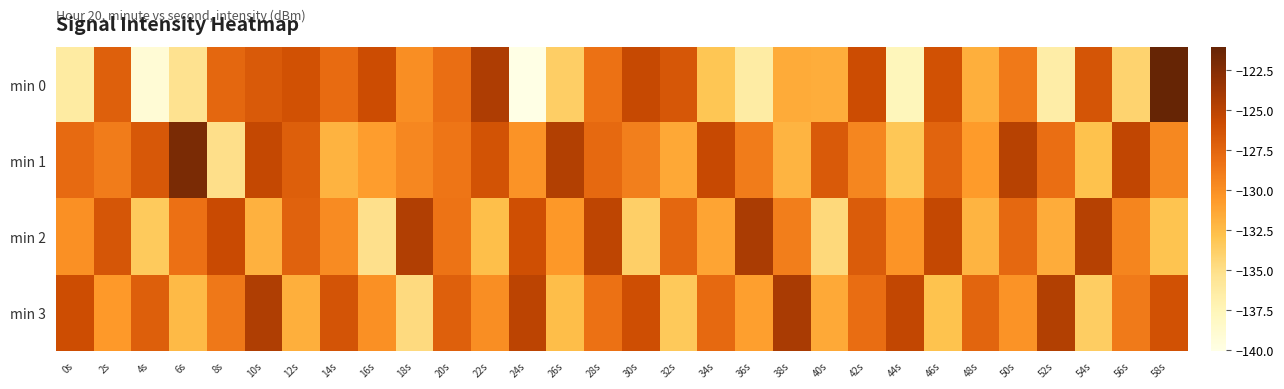

What is the maximum value shown in the chart?

-121.1